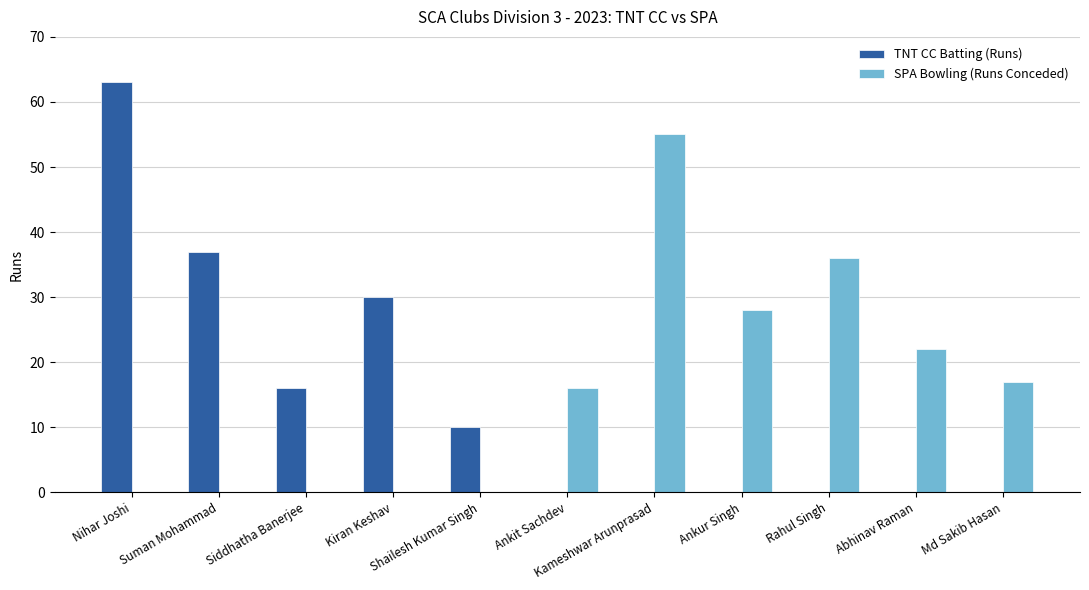

What are all the series names shown in the legend?

TNT CC Batting (Runs), SPA Bowling (Runs Conceded)